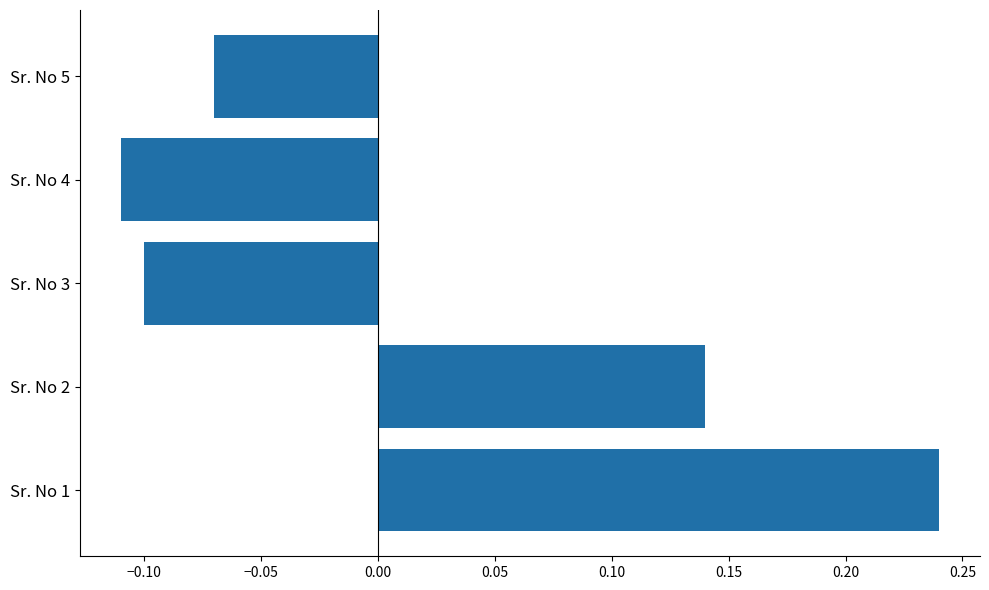

Rank the categories by value from highest to lowest.

Sr. No 1, Sr. No 2, Sr. No 5, Sr. No 3, Sr. No 4